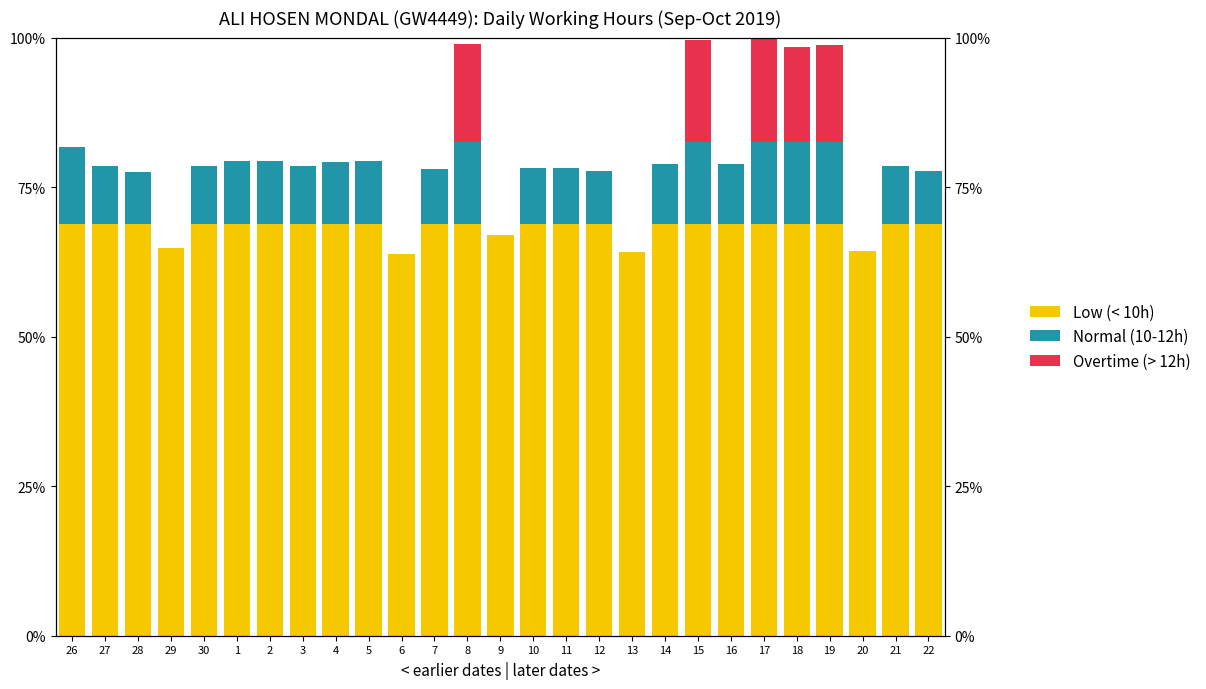

Which series changed the most between 13 and 19?

Overtime (> 12h)